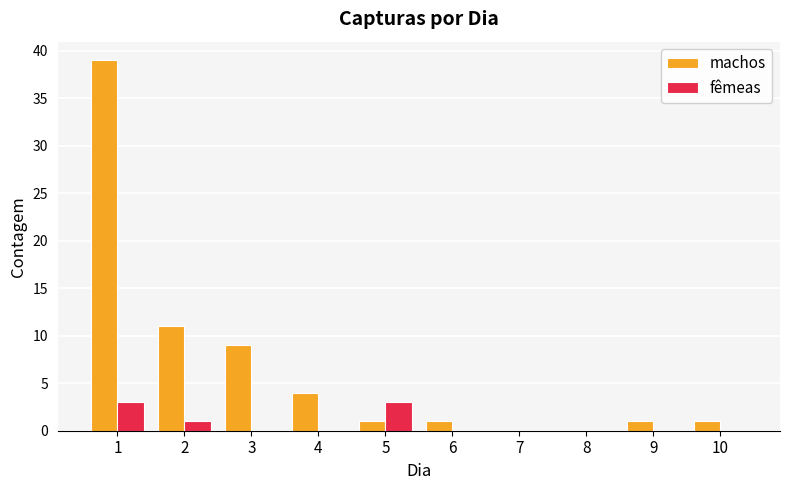

At which label does machos reach its peak?

1